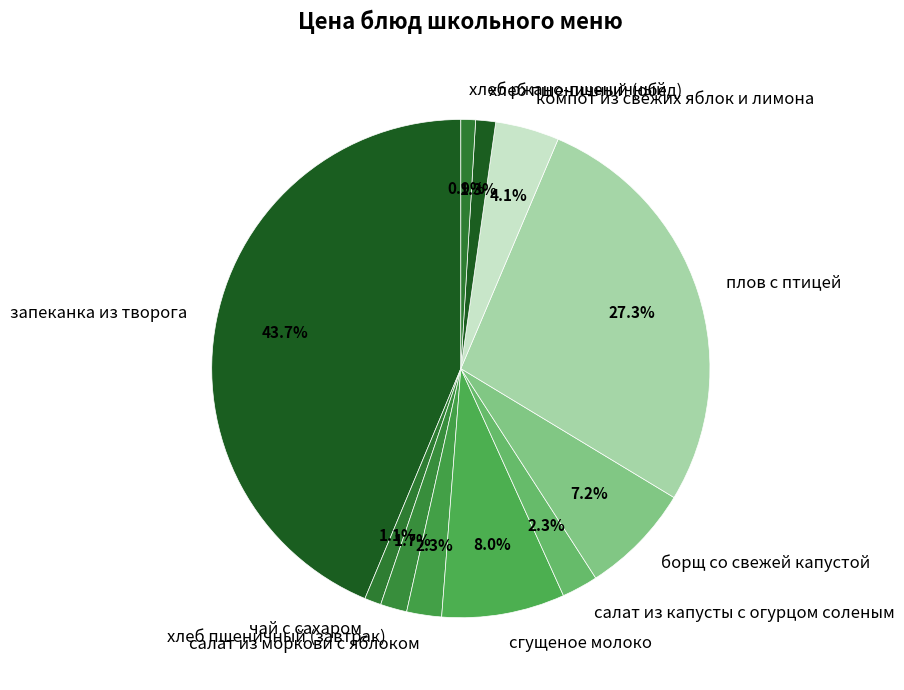

Which has a higher value, сгущеное молоко or хлеб пшеничный (завтрак)?

сгущеное молоко